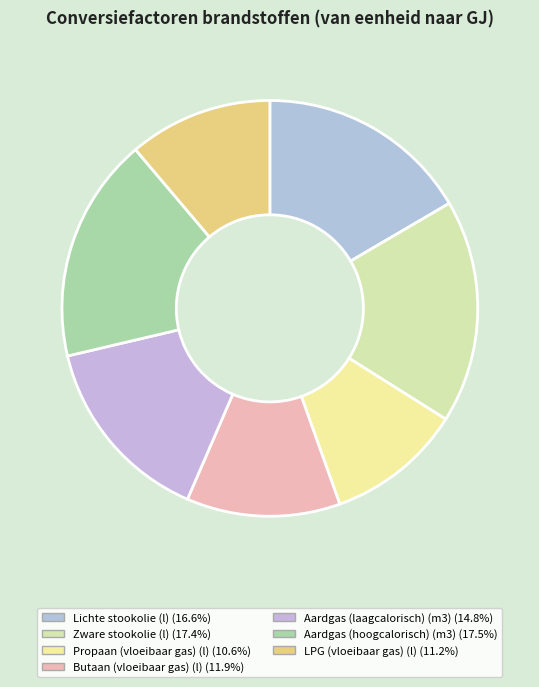

True or false: Aardgas (hoogcalorisch) (m3) accounts for 12% of the total.

False